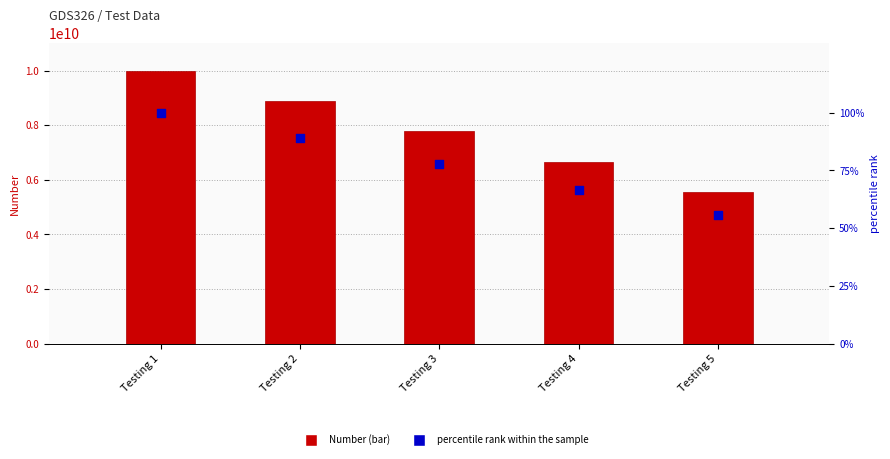

At how many categories does at least one series exceed 7797755005?

2